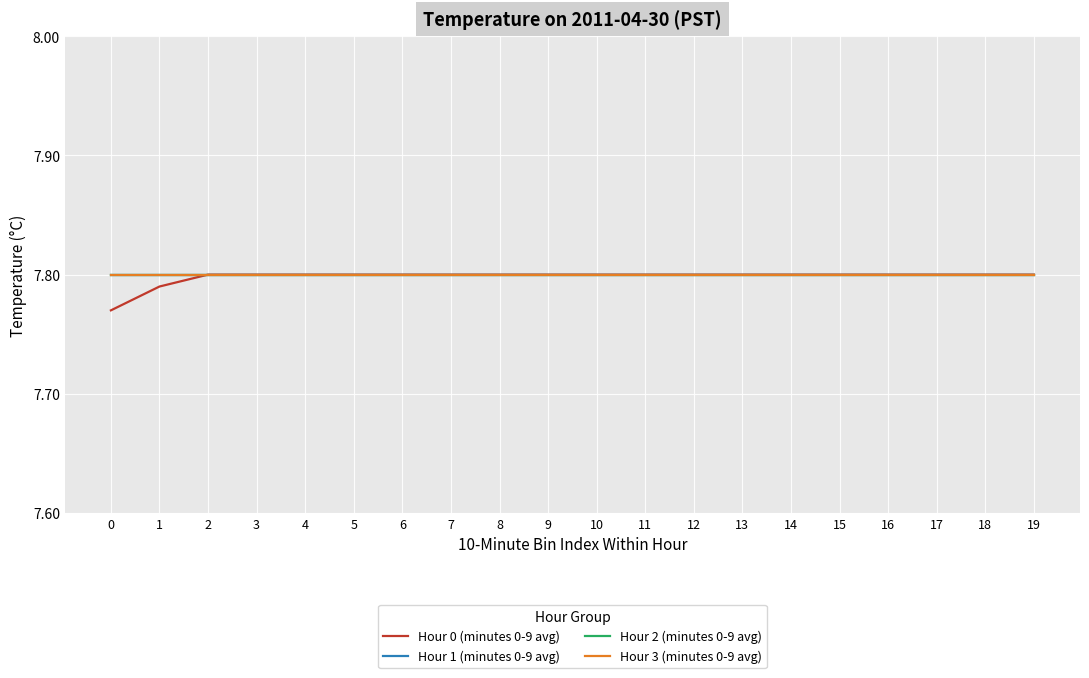

Is it true that Hour 1 (minutes 0-9 avg) equals 4.4 at 17?

False